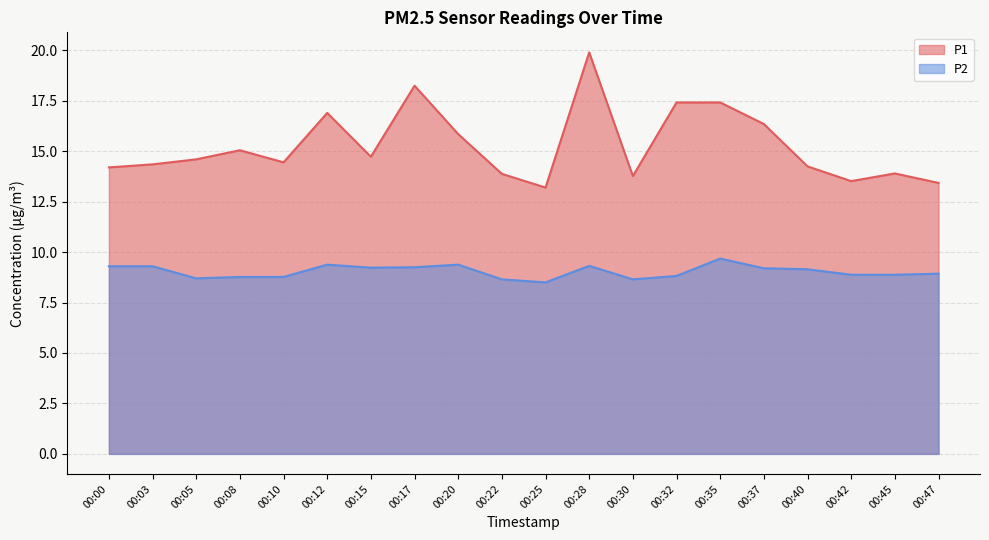

Is the value of P1 at 00:35 greater than the value of P2 at 00:45?

Yes